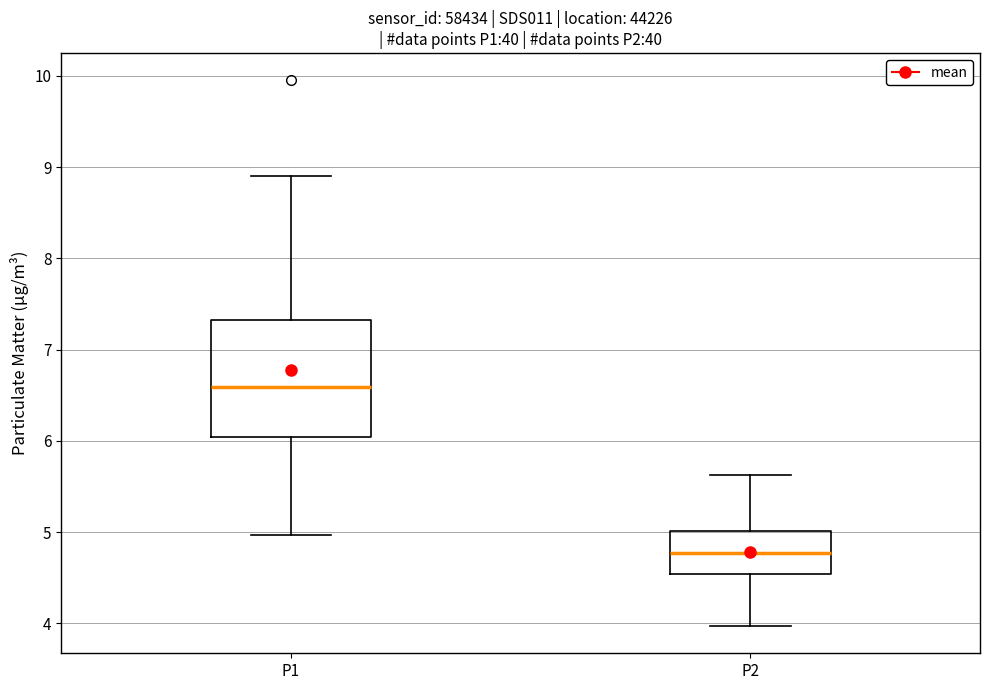

Reading left to right, read every box against the y-axis: the position of its median line, the range the box covers, and the ends of its whiskers. The values are not printed on the chart, so give them approximately, as read against the axis.

P1: median 6.6, box 6.0 to 7.3, whiskers 5.0 to 8.9
P2: median 4.8, box 4.5 to 5.0, whiskers 4.0 to 5.6